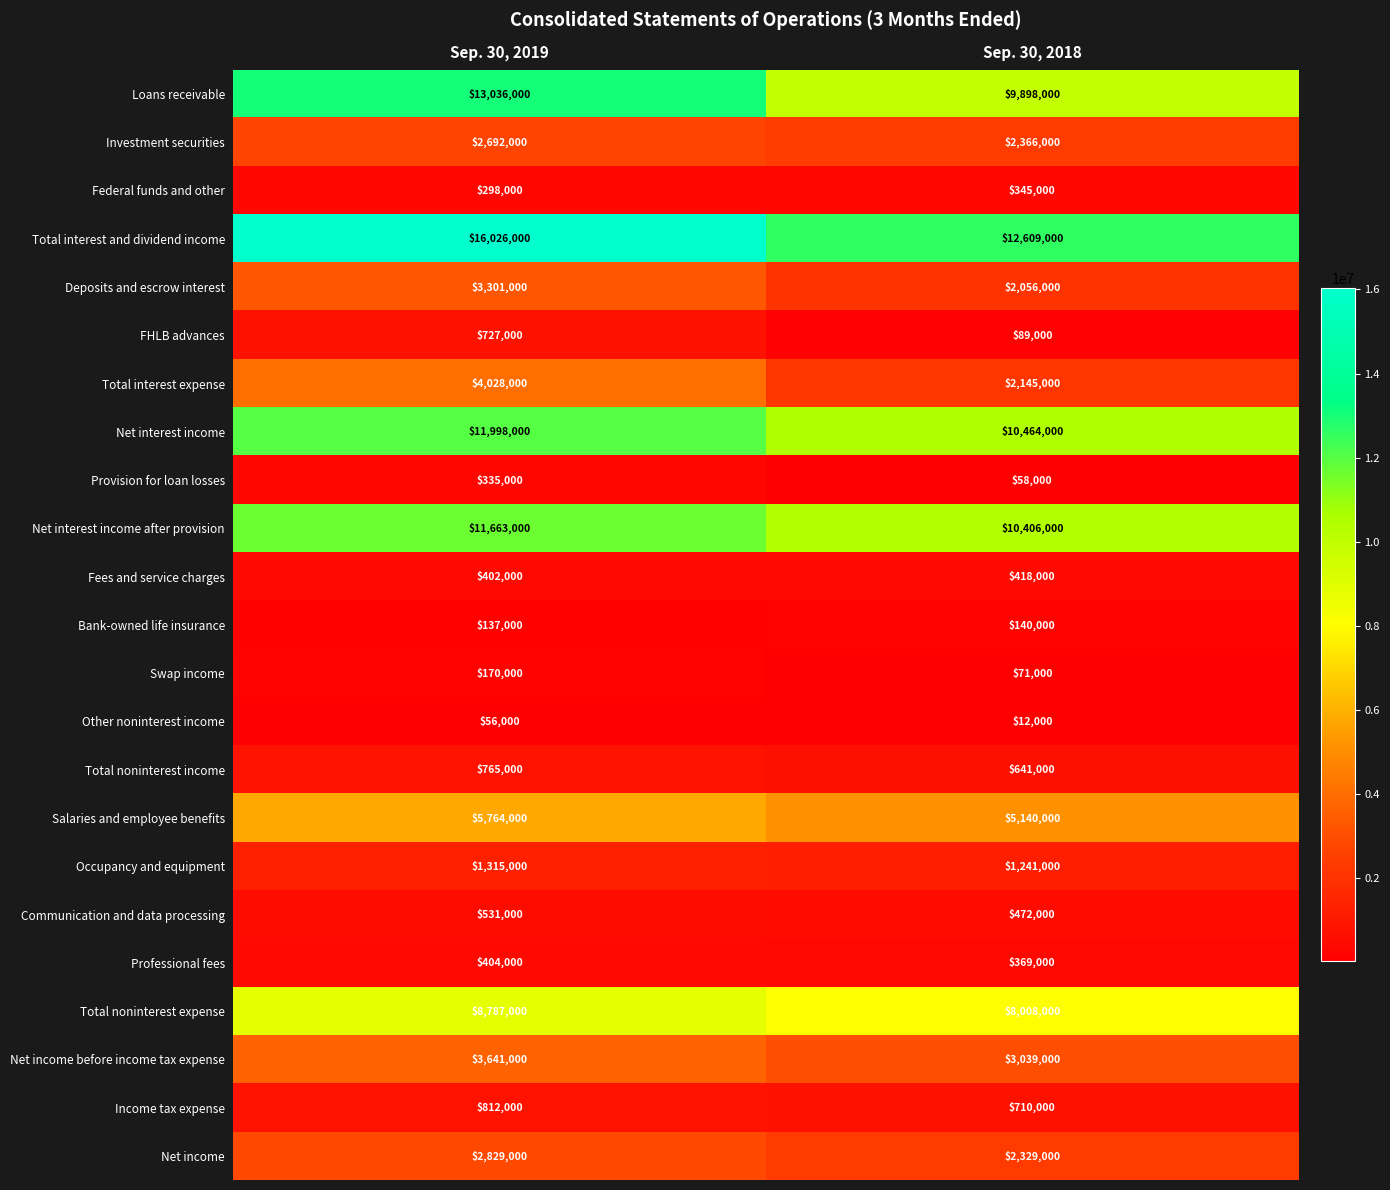

What is the difference between the highest and lowest values at Sep. 30, 2018?

12597000